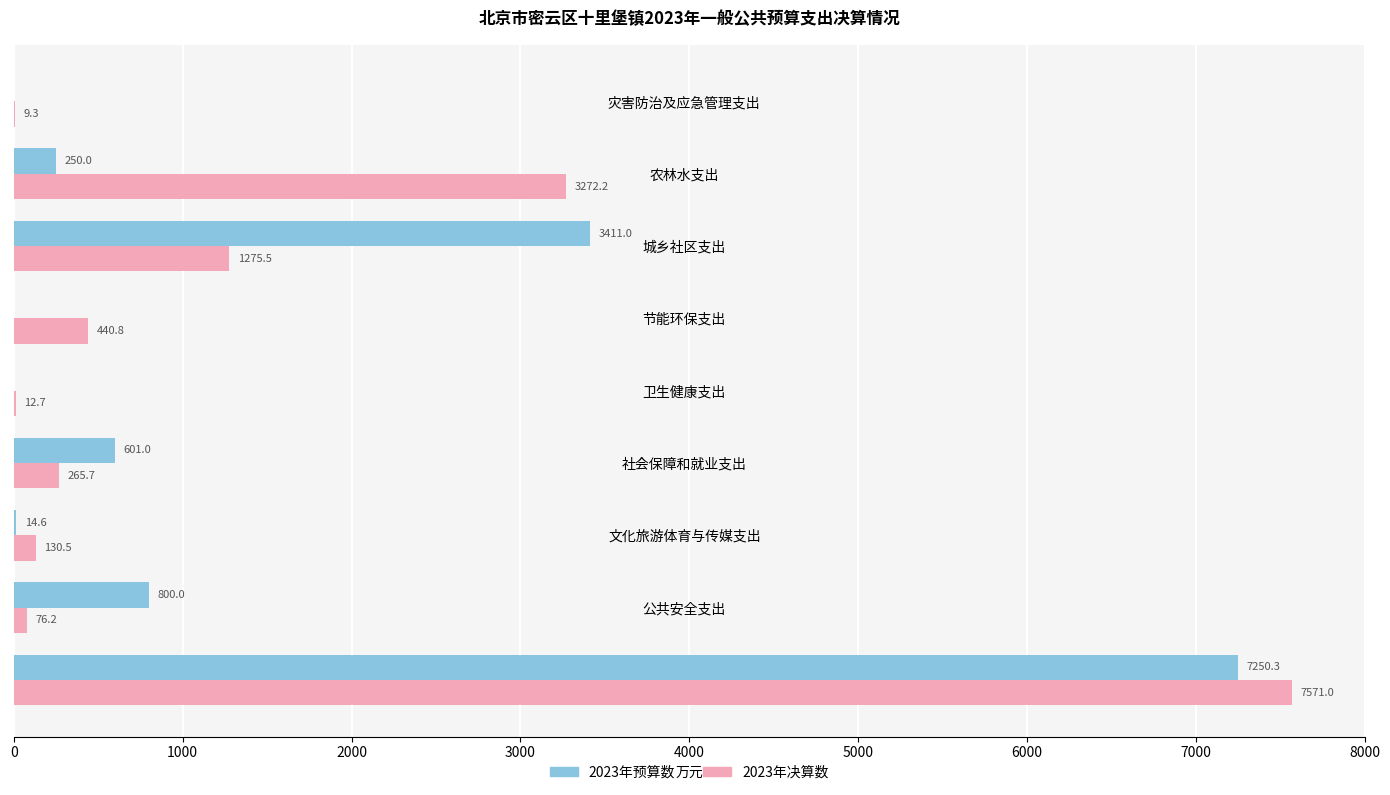

Which series changed the most between 文化旅游体育与传媒支出 and 农林水支出?

2023年决算数